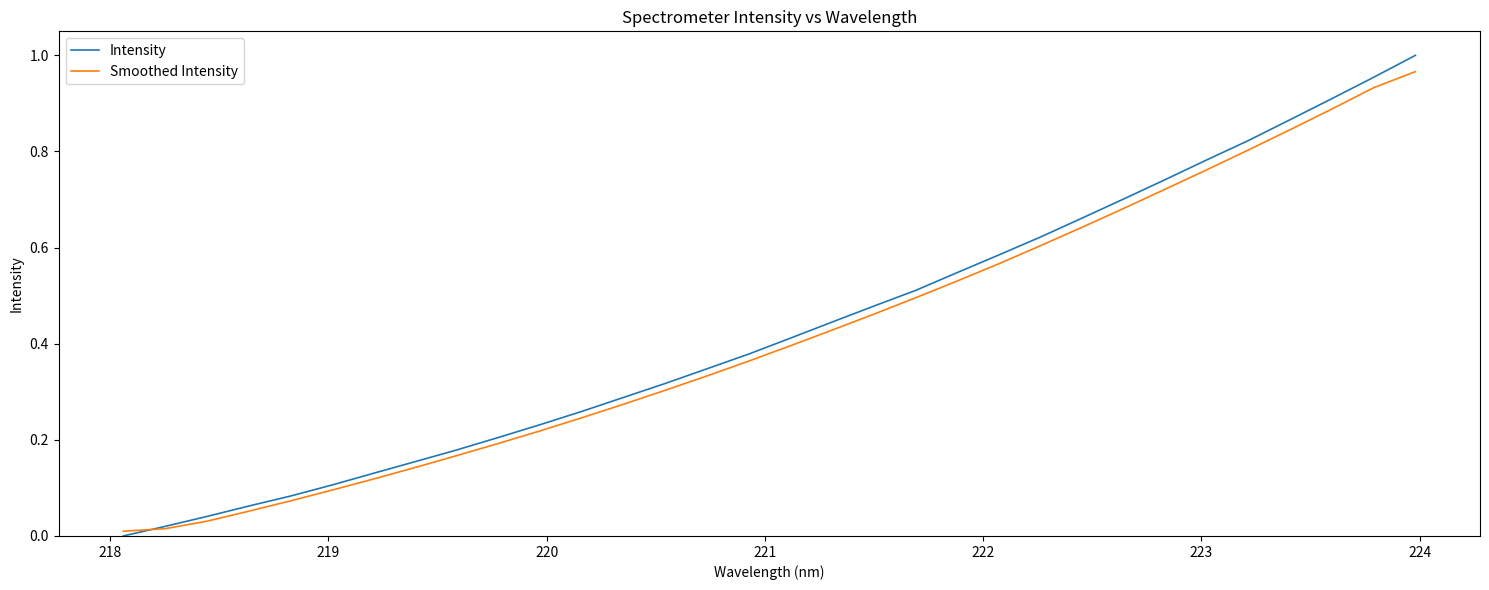

Which series has the largest range (max minus min)?

Intensity